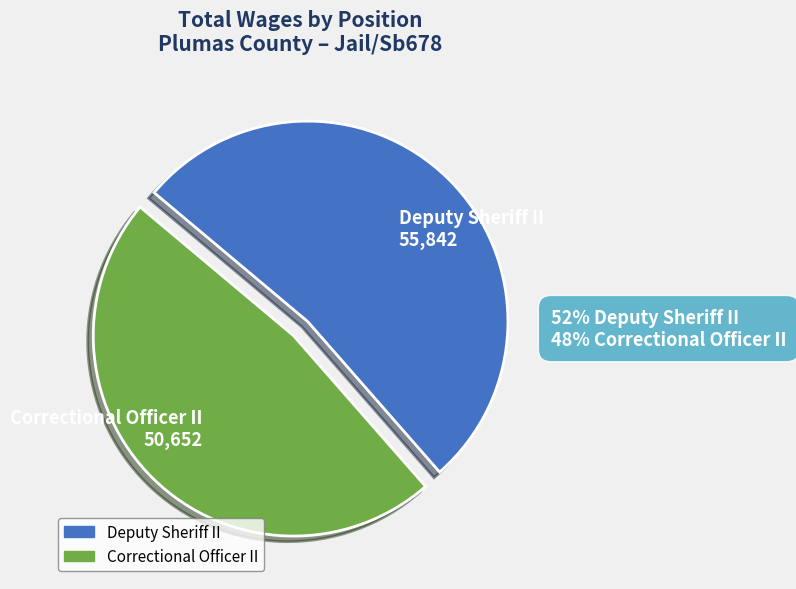

Which category has the smallest portion of the pie?

Correctional Officer II